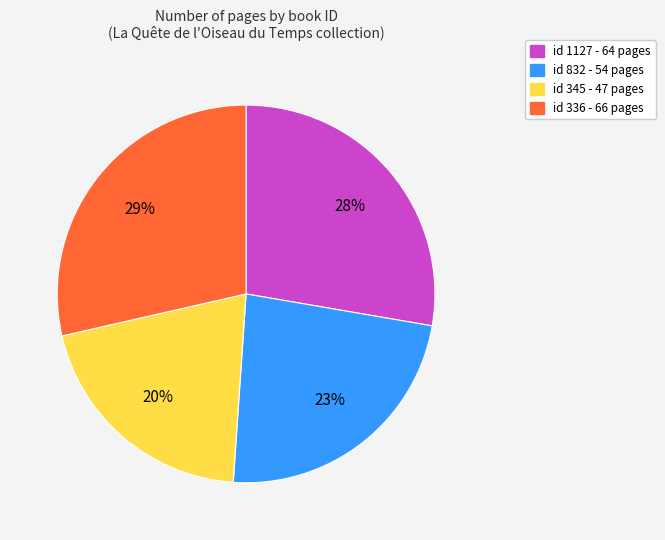

Does any single category account for the majority?

No